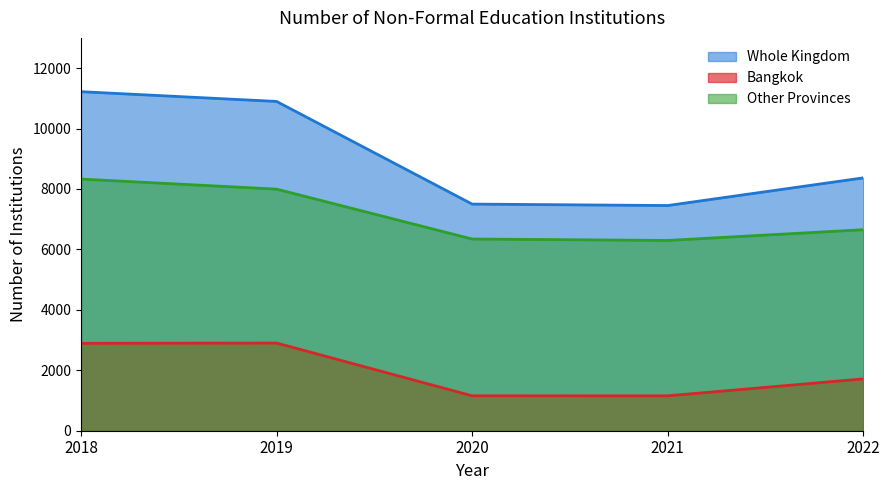

What is the total value across all series at 2020?

15000